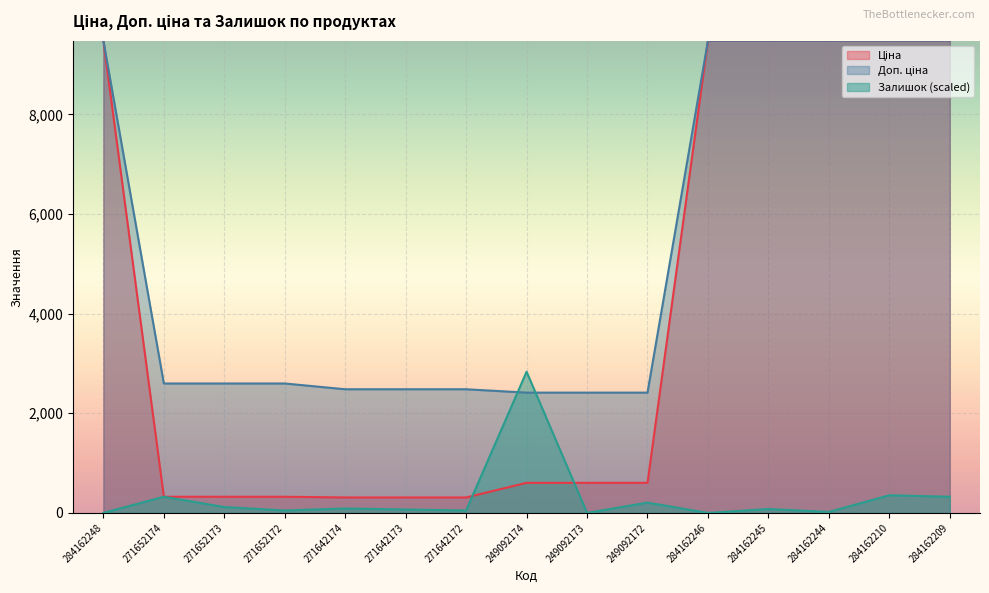

At which category does the chart reach its minimum across all series?

284162248